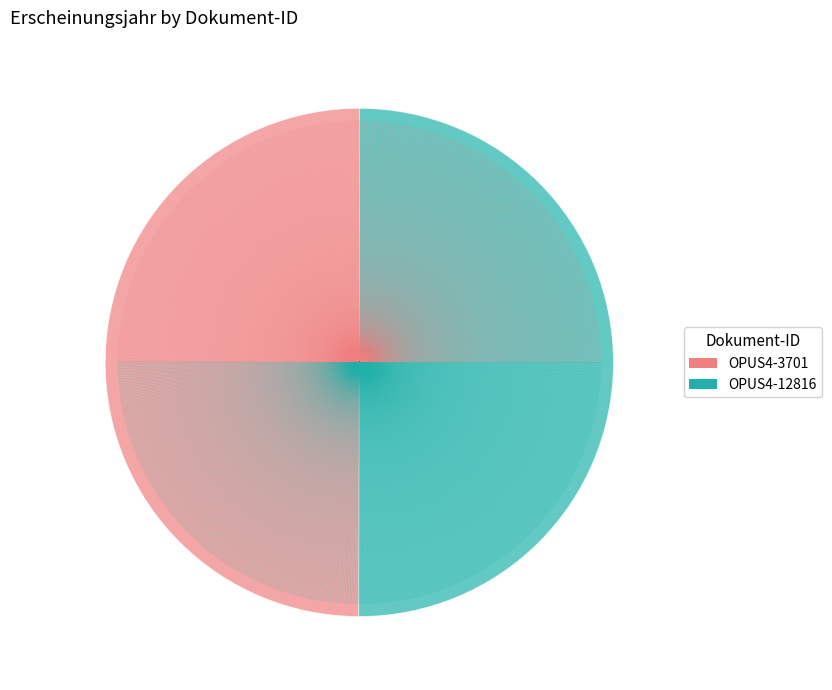

True or false: OPUS4-3701 accounts for 50% of the total.

True